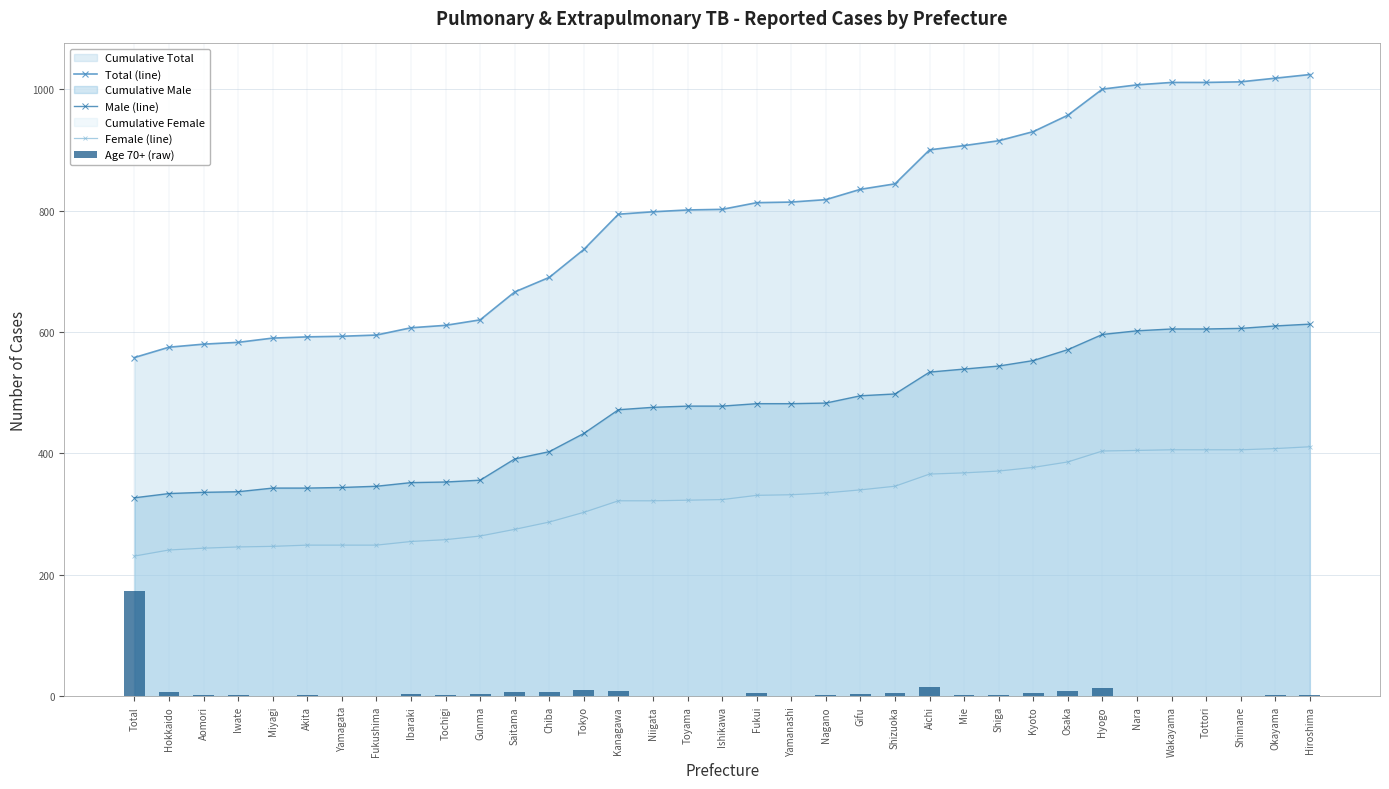

Reading right to left, transcribe all the data shown in this chart.

Total (line): Hiroshima=1024	Okayama=1018	Shimane=1012	Tottori=1011	Wakayama=1011	Nara=1007	Hyogo=1000	Osaka=957	Kyoto=930	Shiga=915	Mie=907	Aichi=900	Shizuoka=844	Gifu=835	Nagano=818	Yamanashi=814	Fukui=813	Ishikawa=802	Toyama=801	Niigata=798	Kanagawa=794	Tokyo=736	Chiba=690	Saitama=666	Gunma=620	Tochigi=611	Ibaraki=607	Fukushima=595	Yamagata=593	Akita=592	Miyagi=590	Iwate=583	Aomori=580	Hokkaido=575	Total=558
Male (line): Hiroshima=613	Okayama=610	Shimane=606	Tottori=605	Wakayama=605	Nara=602	Hyogo=596	Osaka=571	Kyoto=553	Shiga=544	Mie=539	Aichi=534	Shizuoka=498	Gifu=495	Nagano=483	Yamanashi=482	Fukui=482	Ishikawa=478	Toyama=478	Niigata=476	Kanagawa=472	Tokyo=433	Chiba=403	Saitama=391	Gunma=356	Tochigi=353	Ibaraki=352	Fukushima=346	Yamagata=344	Akita=343	Miyagi=343	Iwate=337	Aomori=336	Hokkaido=334	Total=327
Female (line): Hiroshima=411	Okayama=408	Shimane=406	Tottori=406	Wakayama=406	Nara=405	Hyogo=404	Osaka=386	Kyoto=377	Shiga=371	Mie=368	Aichi=366	Shizuoka=346	Gifu=340	Nagano=335	Yamanashi=332	Fukui=331	Ishikawa=324	Toyama=323	Niigata=322	Kanagawa=322	Tokyo=303	Chiba=287	Saitama=275	Gunma=264	Tochigi=258	Ibaraki=255	Fukushima=249	Yamagata=249	Akita=249	Miyagi=247	Iwate=246	Aomori=244	Hokkaido=241	Total=231
Age 70+ (raw): Hiroshima=3	Okayama=2	Shimane=0	Tottori=0	Wakayama=0	Nara=1	Hyogo=14	Osaka=8	Kyoto=6	Shiga=3	Mie=2	Aichi=16	Shizuoka=5	Gifu=4	Nagano=2	Yamanashi=1	Fukui=5	Ishikawa=1	Toyama=1	Niigata=0	Kanagawa=9	Tokyo=11	Chiba=7	Saitama=7	Gunma=4	Tochigi=2	Ibaraki=4	Fukushima=0	Yamagata=0	Akita=2	Miyagi=1	Iwate=2	Aomori=3	Hokkaido=7	Total=174